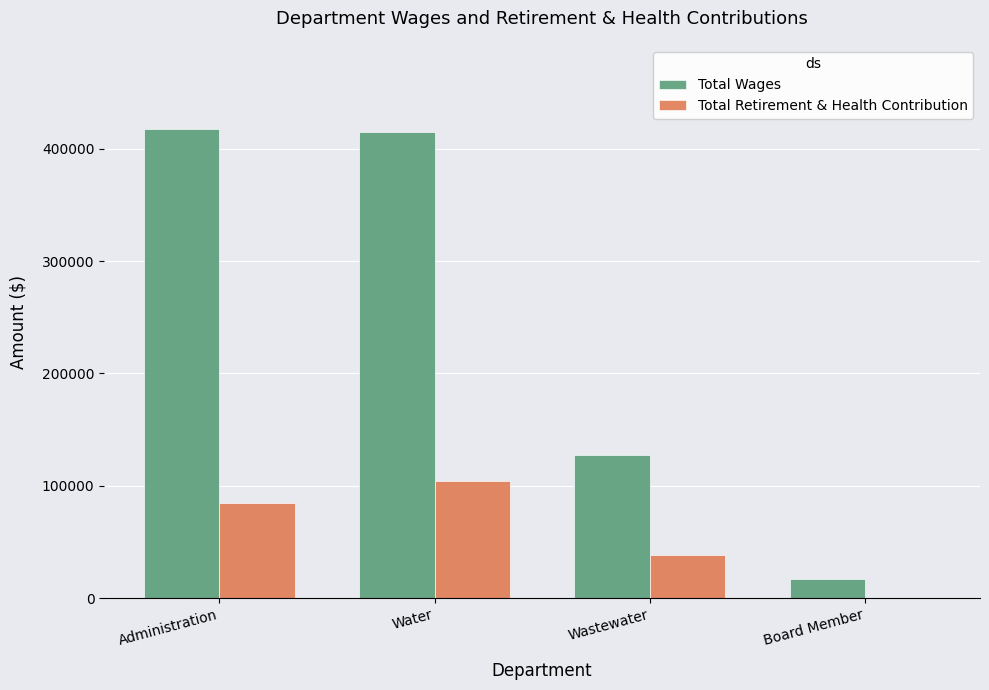

What is the highest value of the Total Retirement & Health Contribution series?

103960